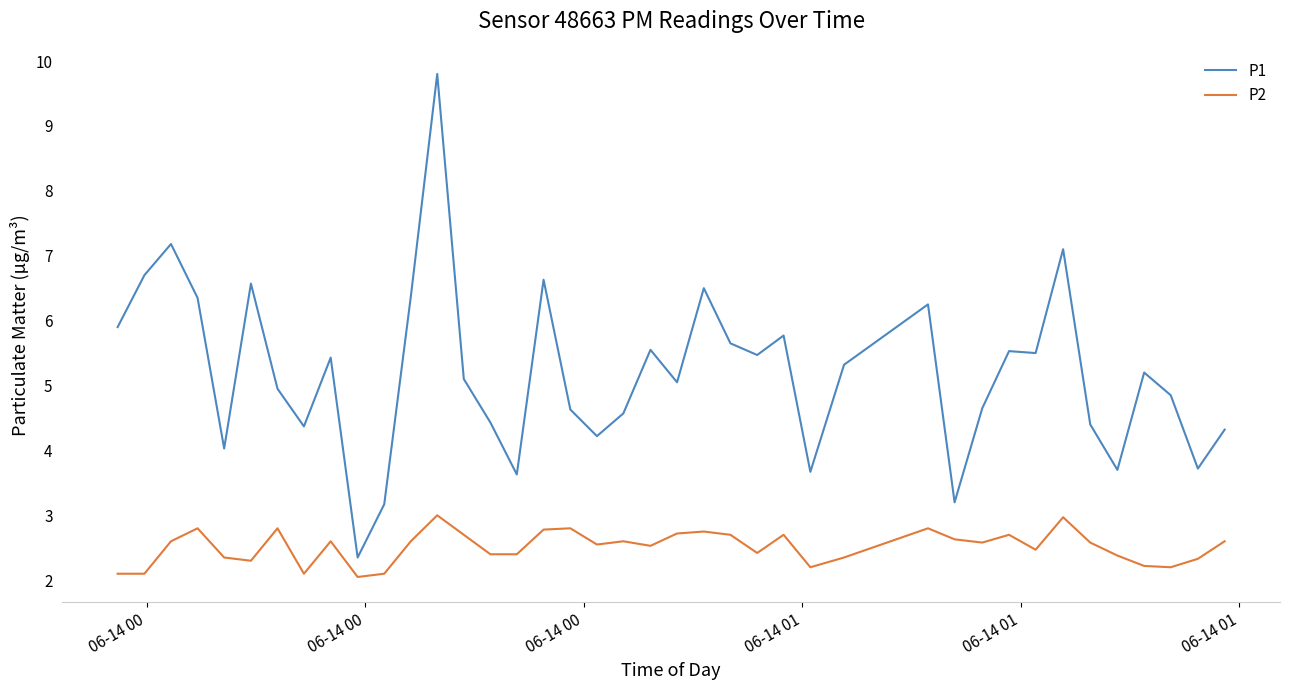

List the series in order of their peak value, highest first.

P1, P2